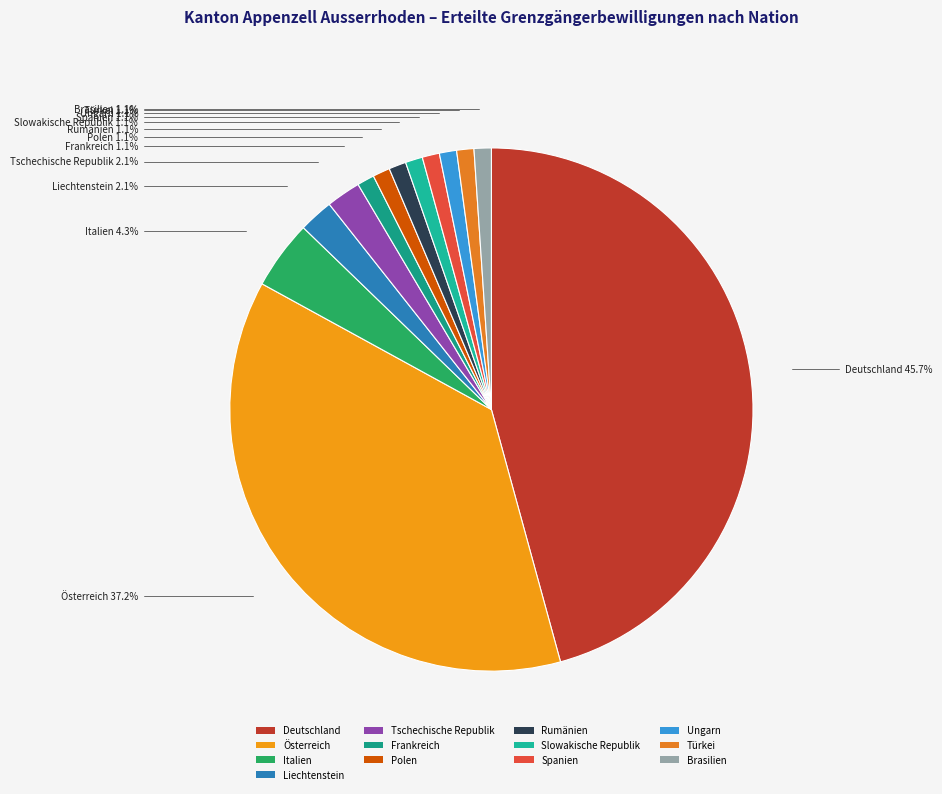

The Frankreich slice represents 7% of the pie. True or false?

False